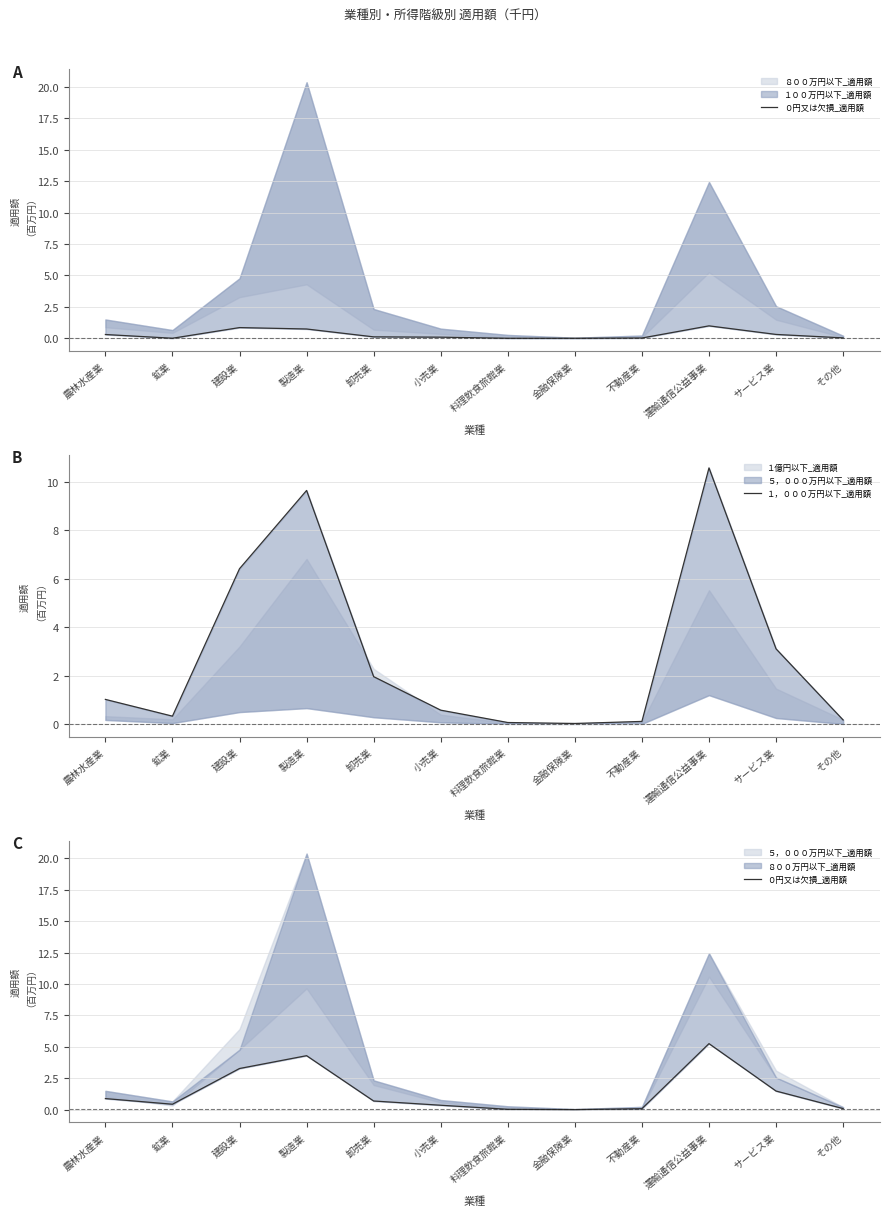

Where is the first local maximum for ０円又は欠損_適用額?

製造業